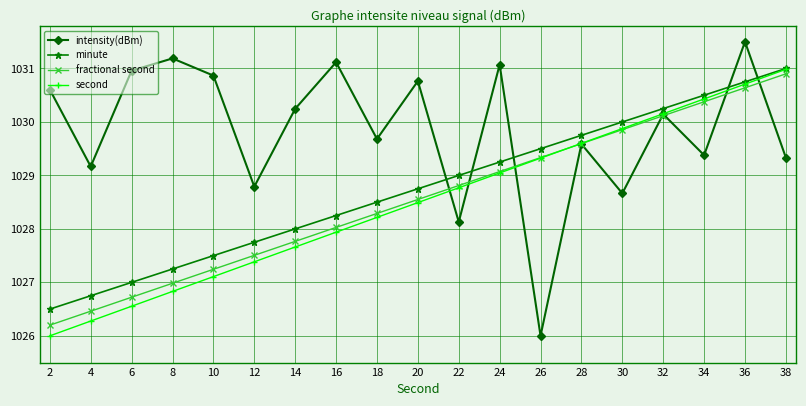

At how many categories does at least one series exceed 1026?

19